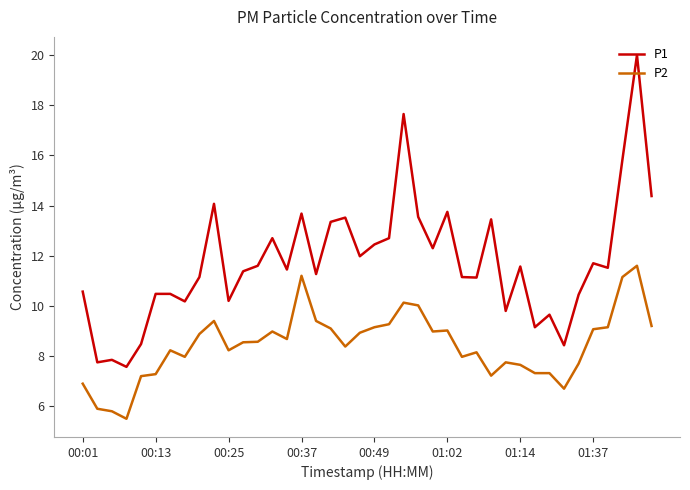

List the series in order of their overall mean, highest first.

P1, P2